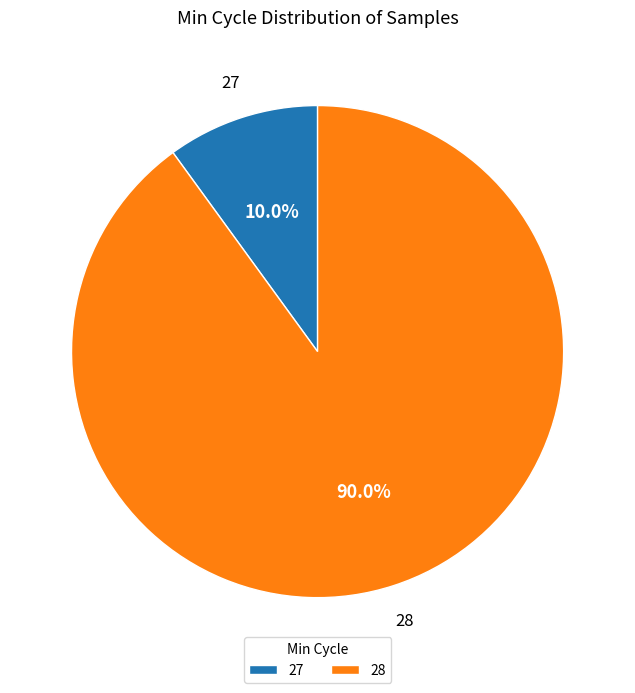

To the nearest percent, what percentage of the pie is 28?

90%